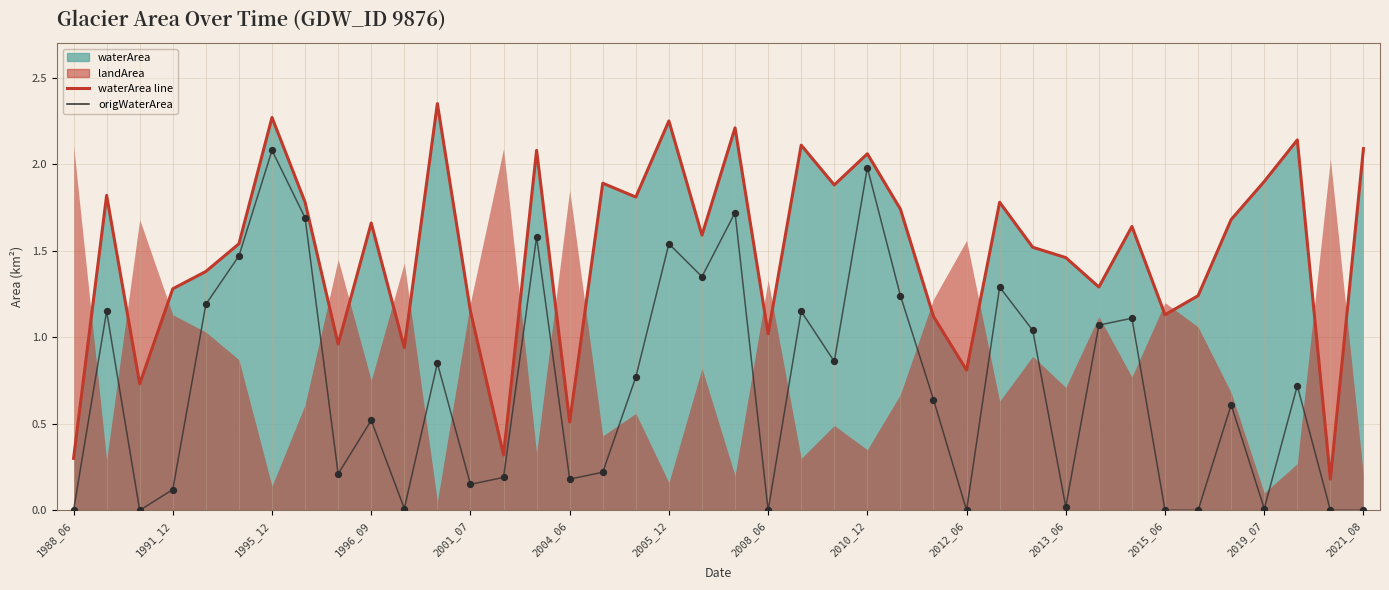

Which series contains the lowest Y value?

origWaterArea